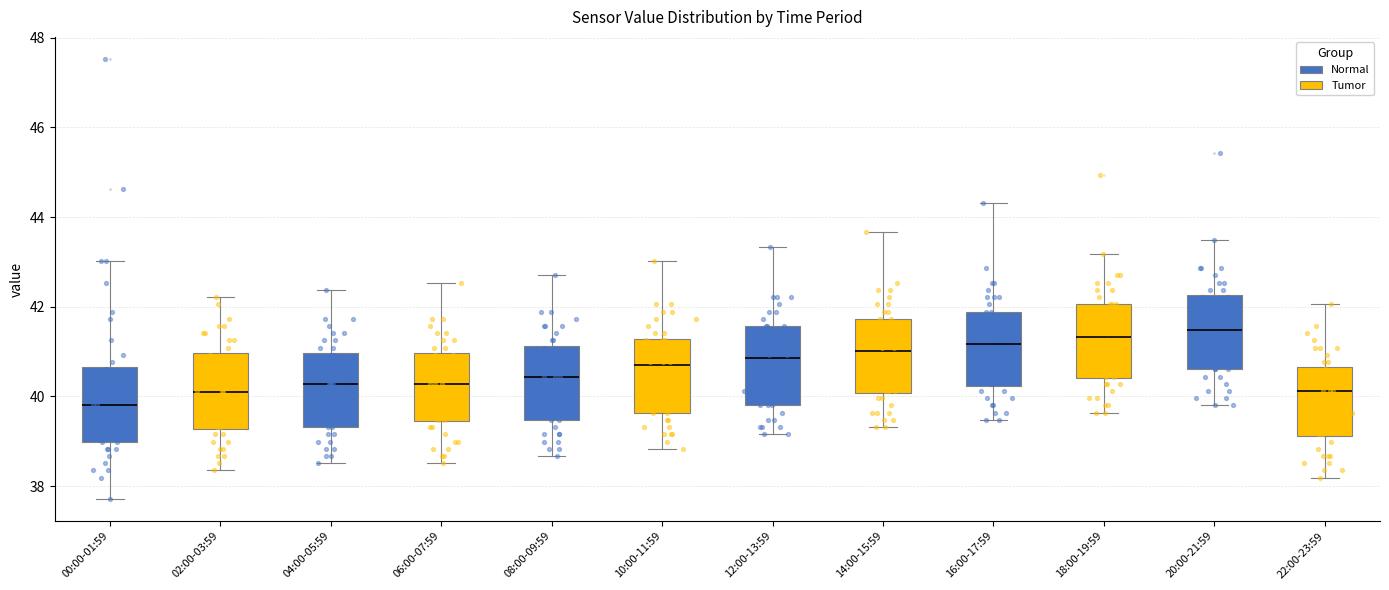

Where does the upper whisker of the box for 20:00-21:59 end on the y-axis? The values are not printed on the chart, so give them approximately, as read against the axis.

43.6